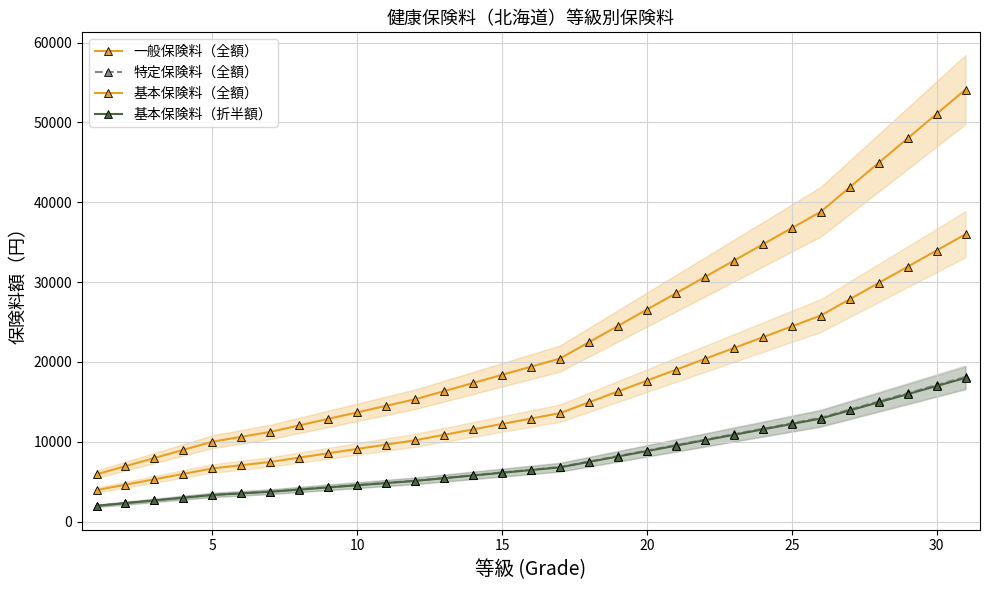

What are all the series names shown in the legend?

一般保険料（全額）, 特定保険料（全額）, 基本保険料（全額）, 基本保険料（折半額）